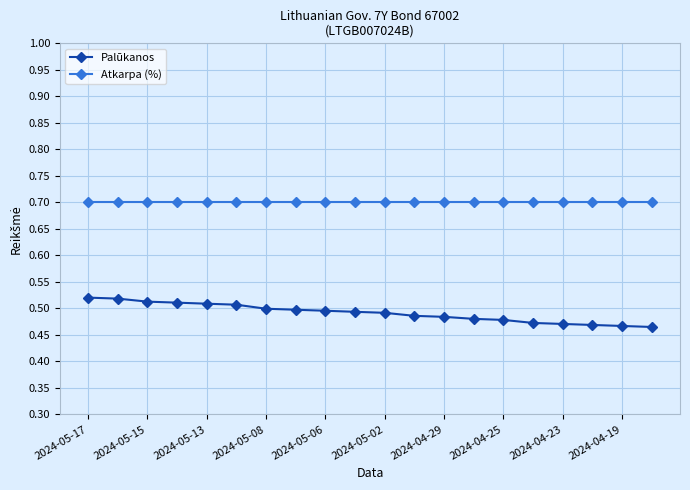

What is the value of the Atkarpa (%) point at the 14th from the left?

0.7